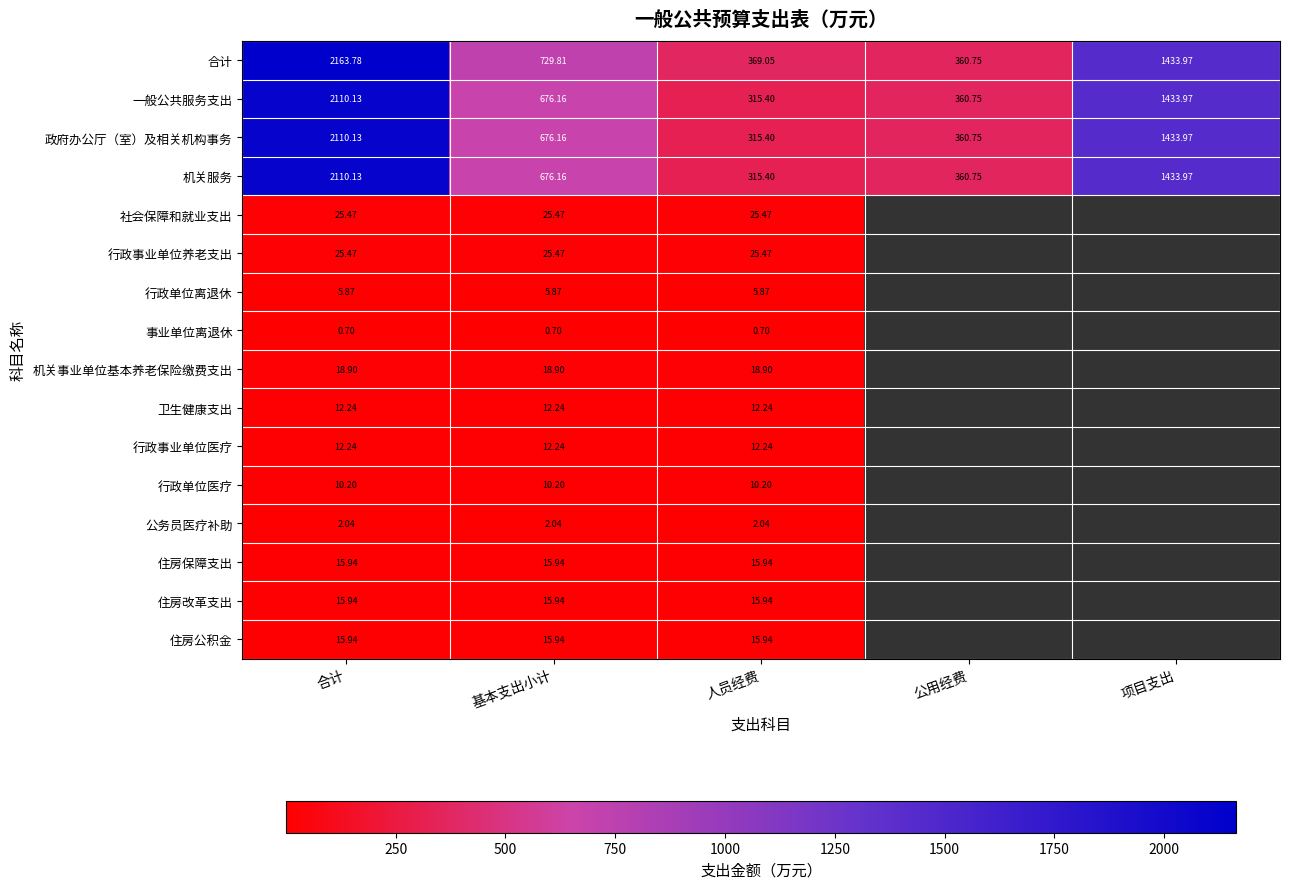

What is the maximum value for 政府办公厅（室）及相关机构事务?

2110.1